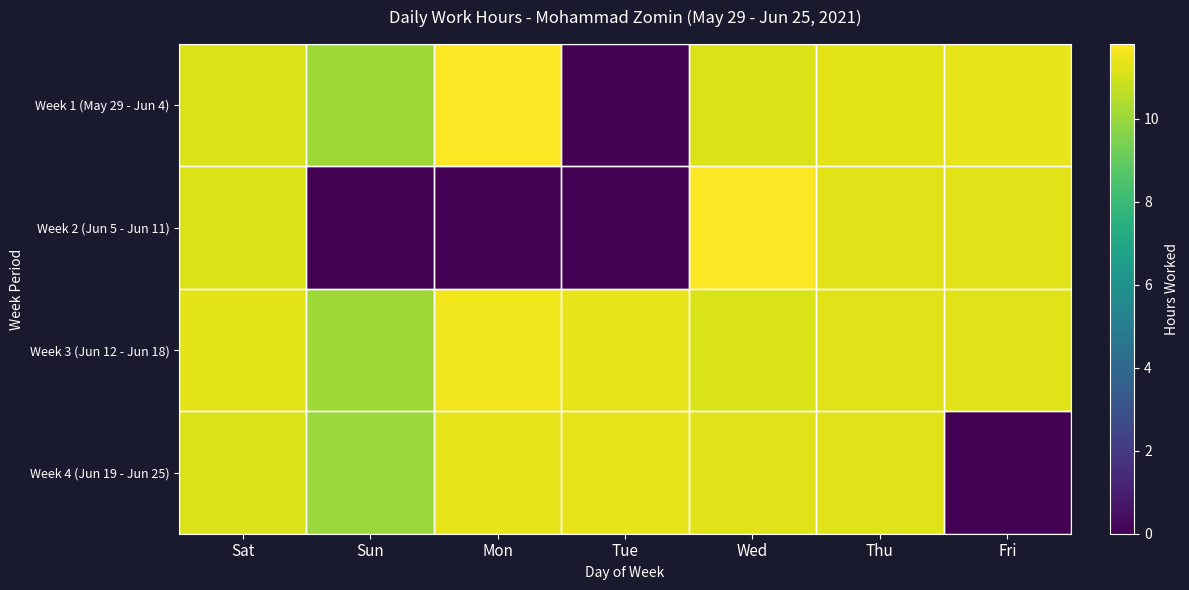

Count the number of categories in the chart.

7